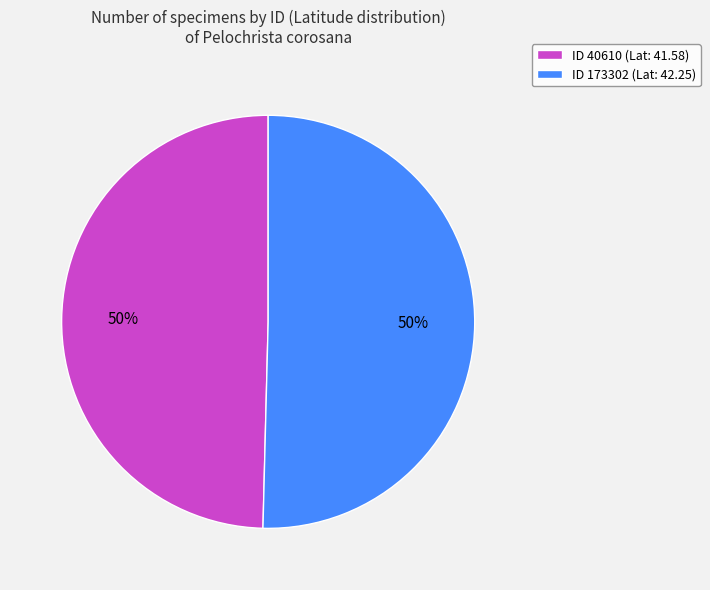

Approximately how many times larger is the value at ID 40610 (Lat: 41.58) compared to ID 173302 (Lat: 42.25)?

1.0